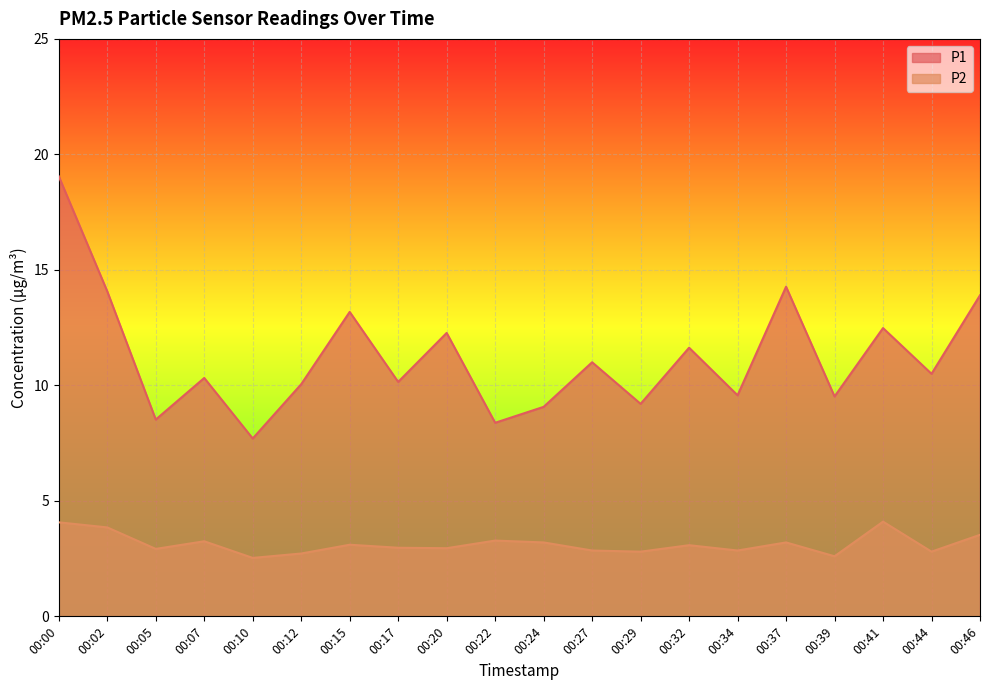

True or false: P1 and P2 intersect in this chart.

False